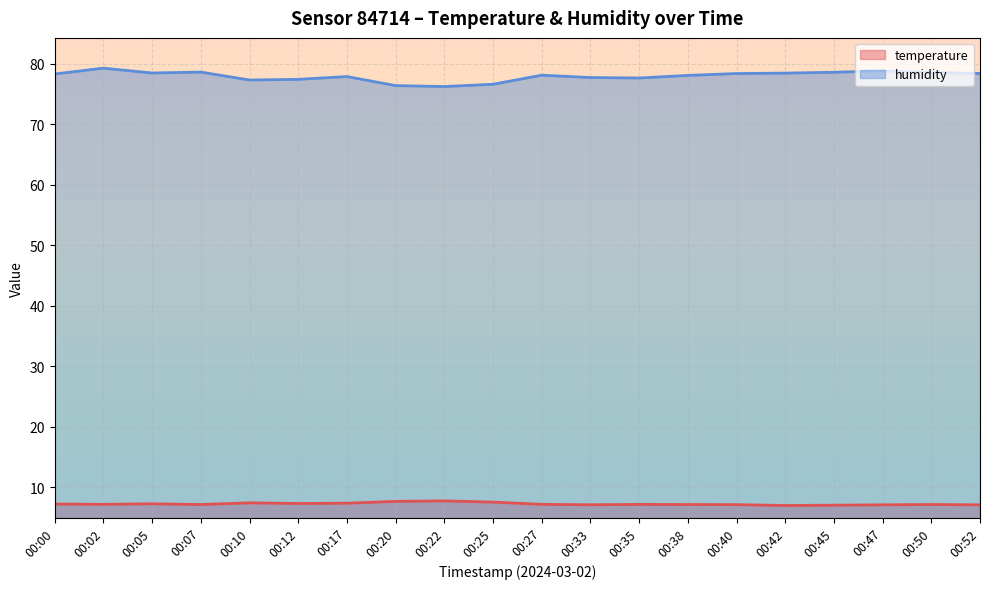

True or false: humidity has more than 0 points higher than both neighbors.

True